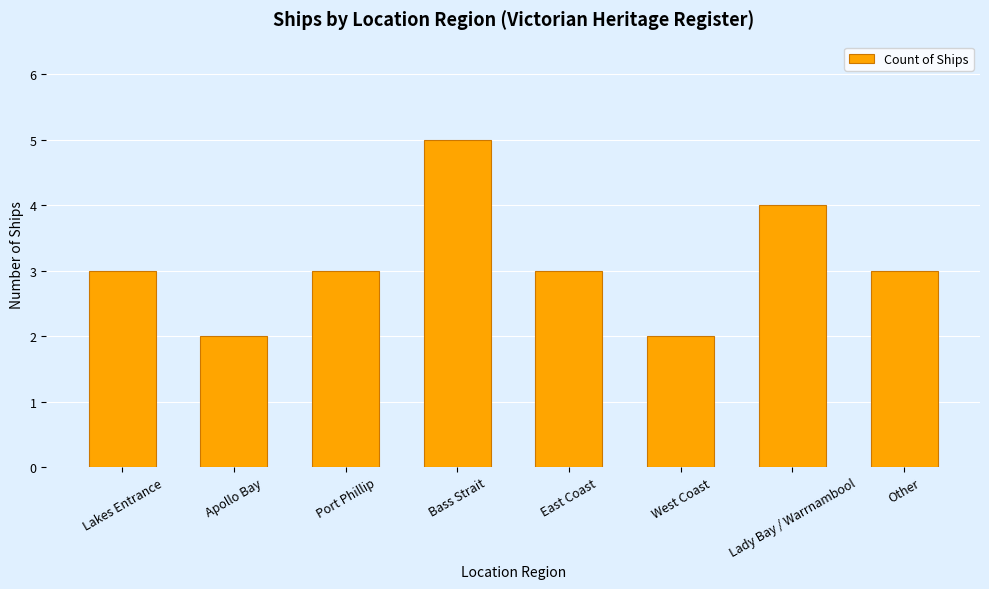

Reading right to left, extract all data points from this chart.

3	4	2	3	5	3	2	3